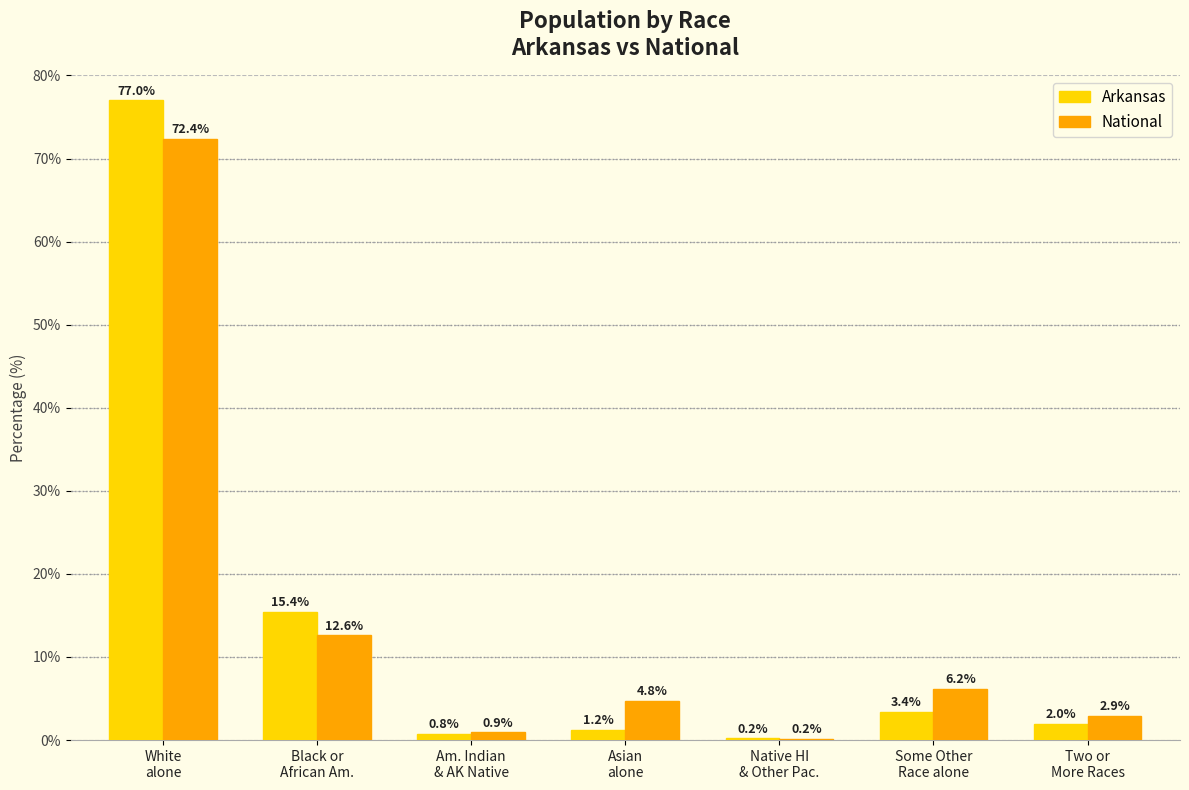

The National series shows 2.9 at Two or
More Races. True or false?

True